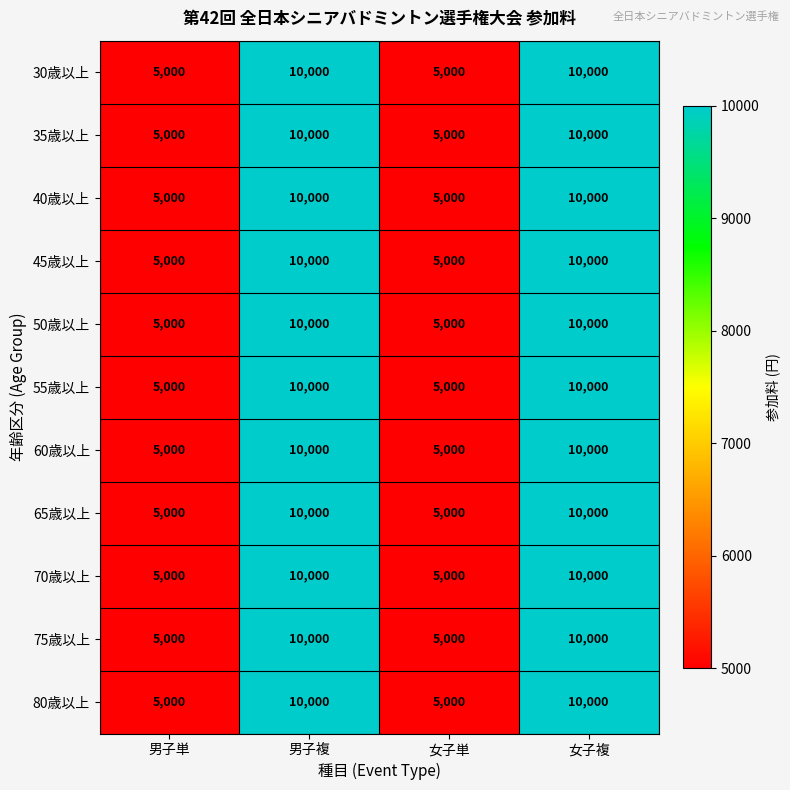

Count the number of data series in this chart.

11